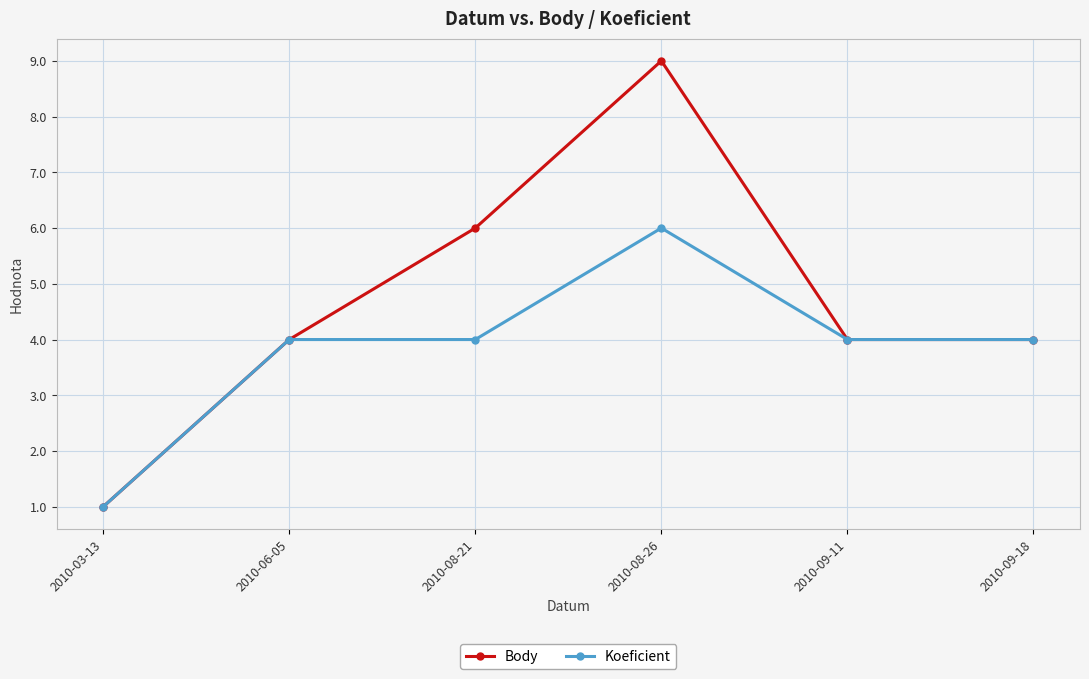

Is it true that Koeficient equals 9 at 2010-08-26?

False